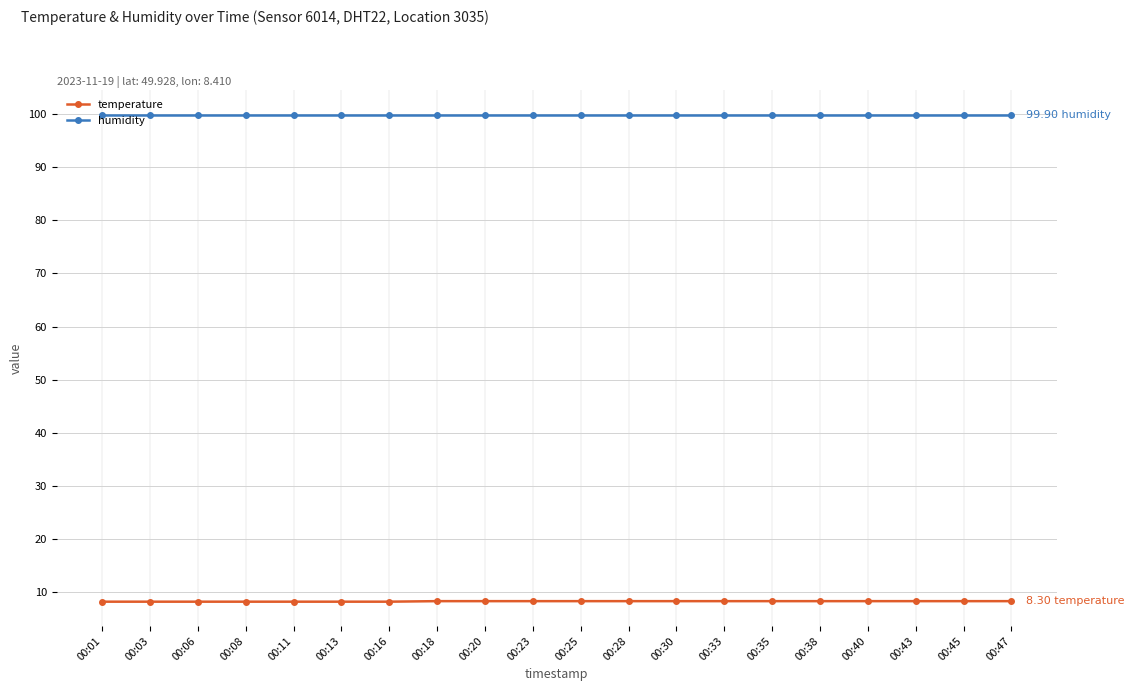

At how many categories does at least one series exceed 90?

20